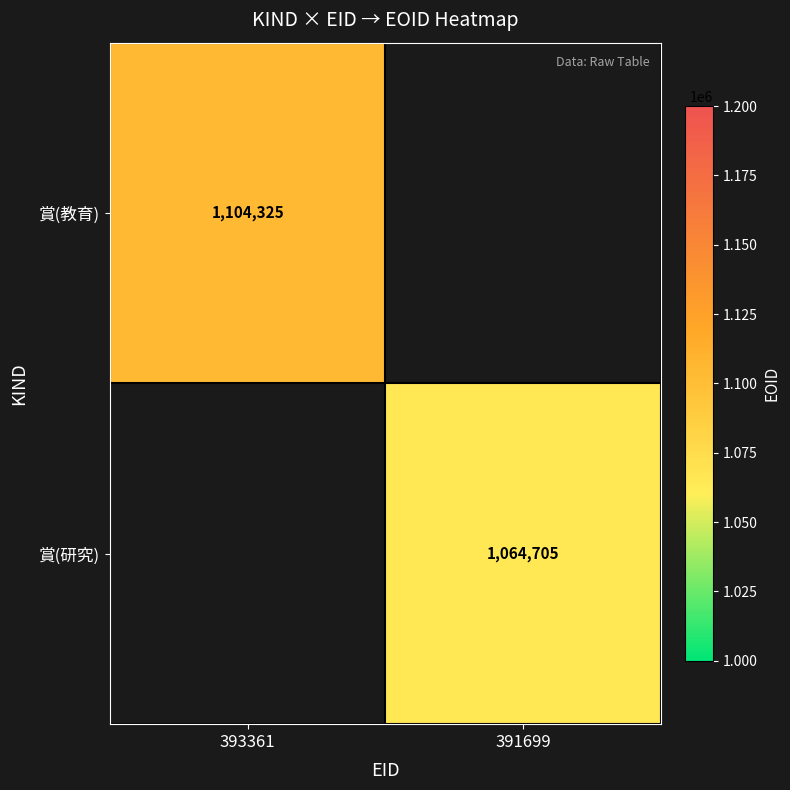

Is it true that 賞(教育) equals 1667235 at 393361?

False